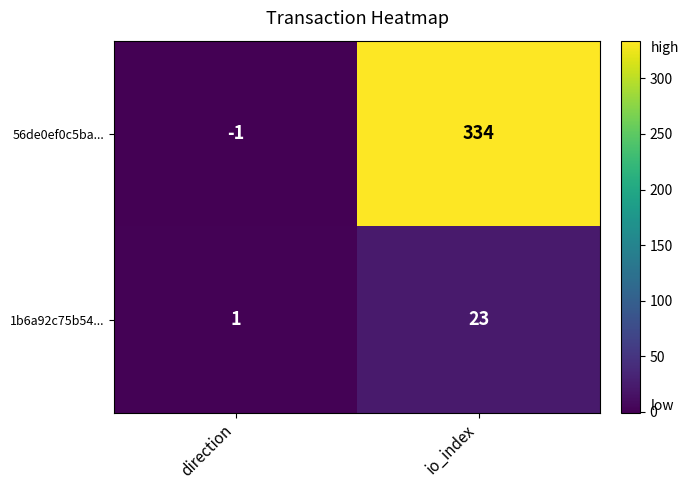

List the series in order of their overall mean, highest first.

56de0ef0c5ba..., 1b6a92c75b54...